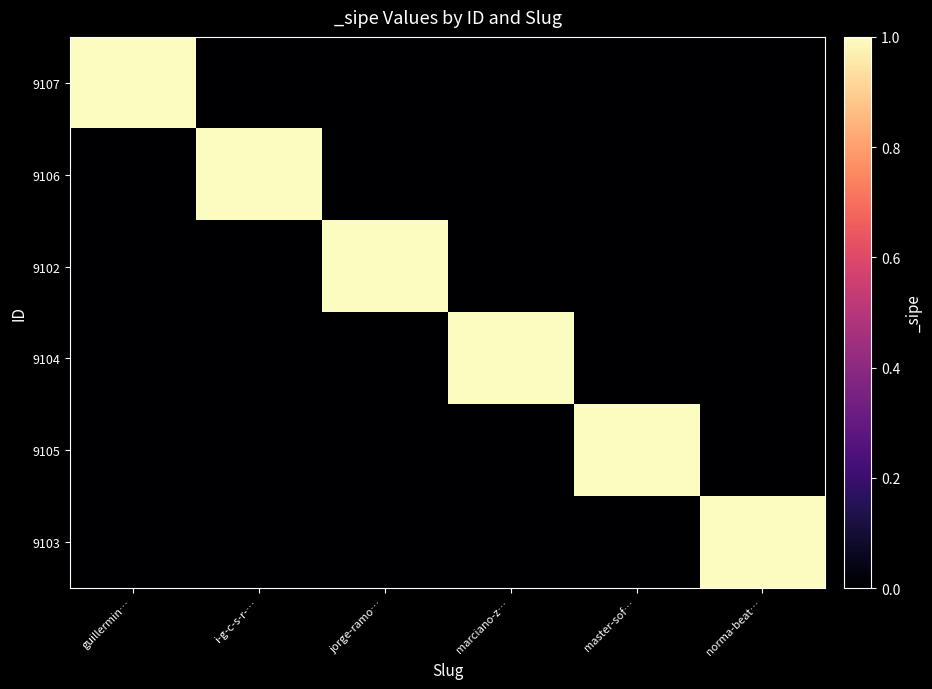

What is the total value across all series at i-g-c-s-r-…?

1